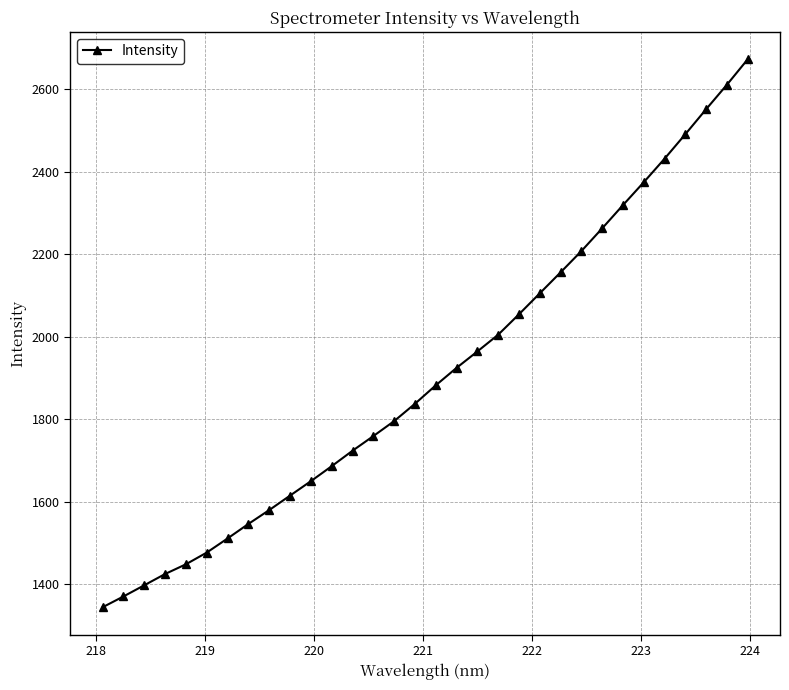

How many data points are less than 1882?

16